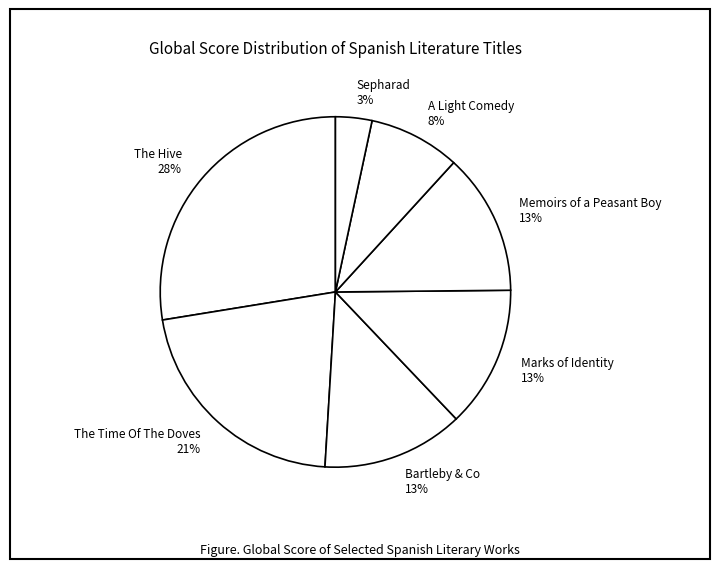

Is there any slice that represents more than half of the pie?

No